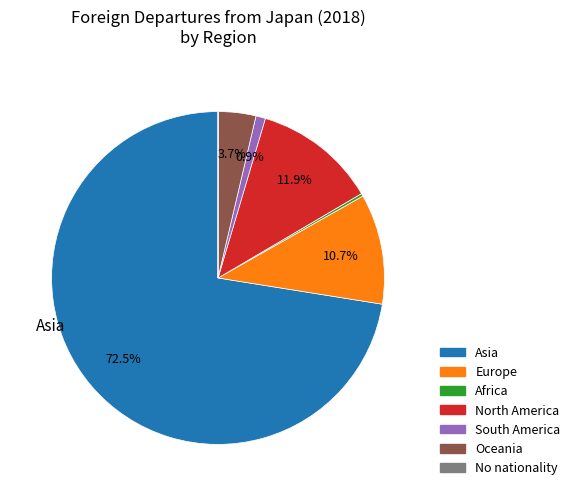

What portion of the pie excludes Asia?

27.5%